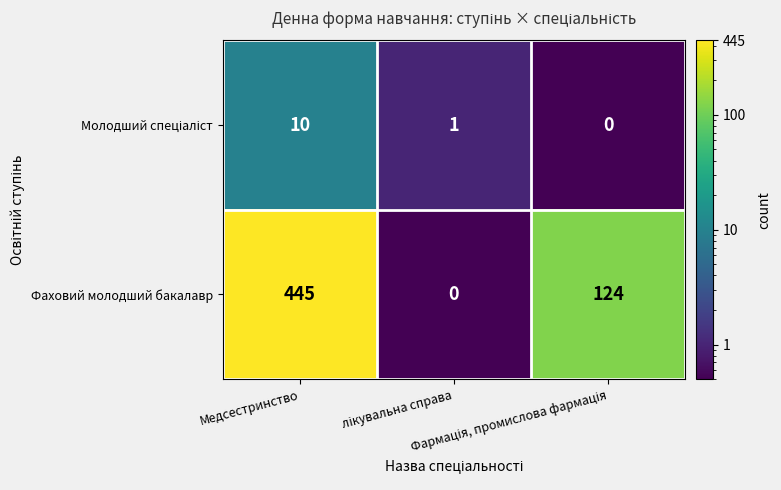

What is the difference between the maximum and second lowest values in the Фаховий молодший бакалавр series?

321